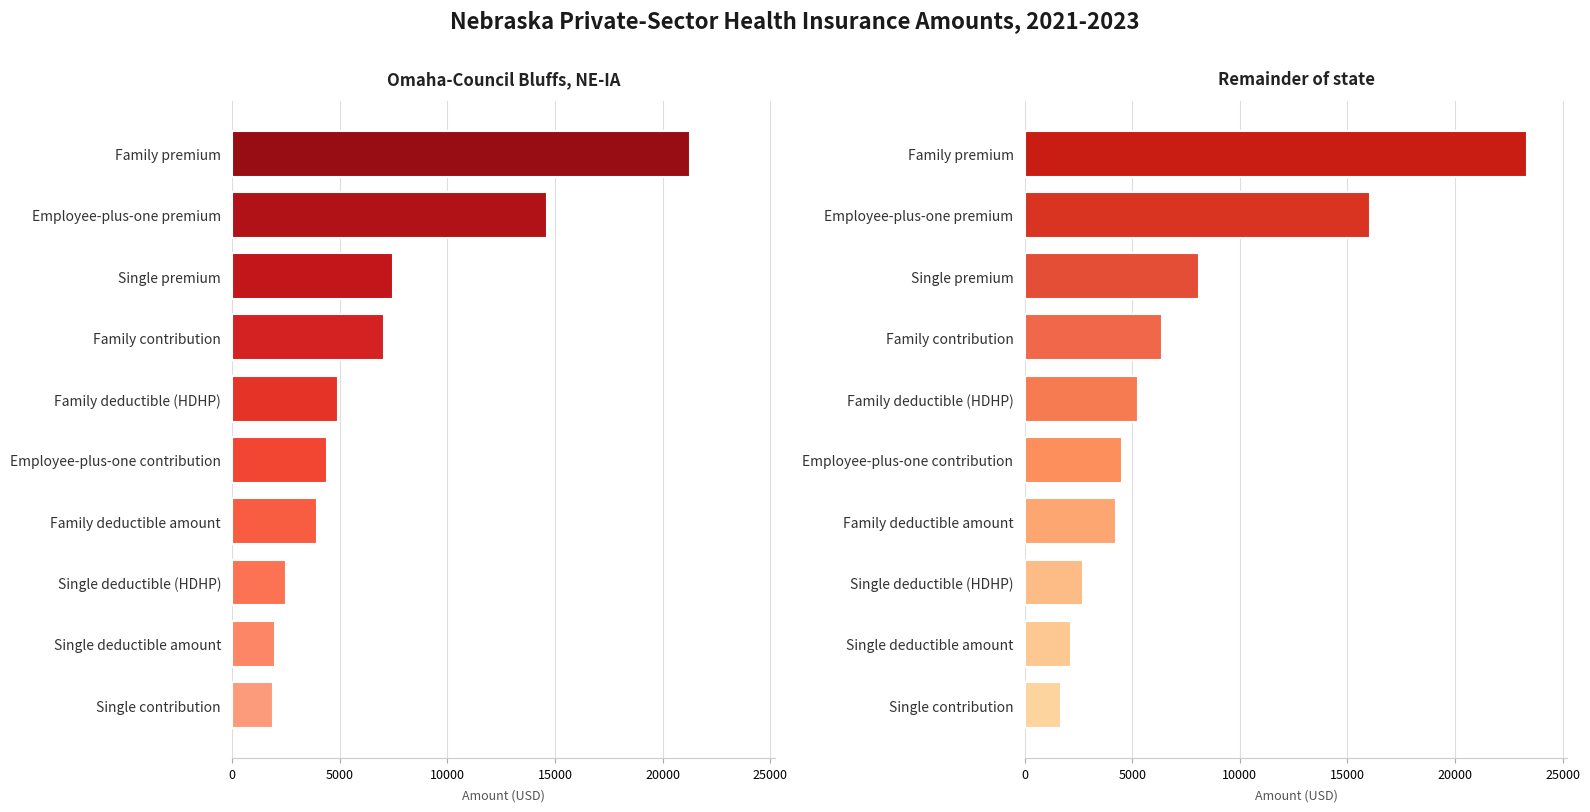

What position from the left is Family premium?

10